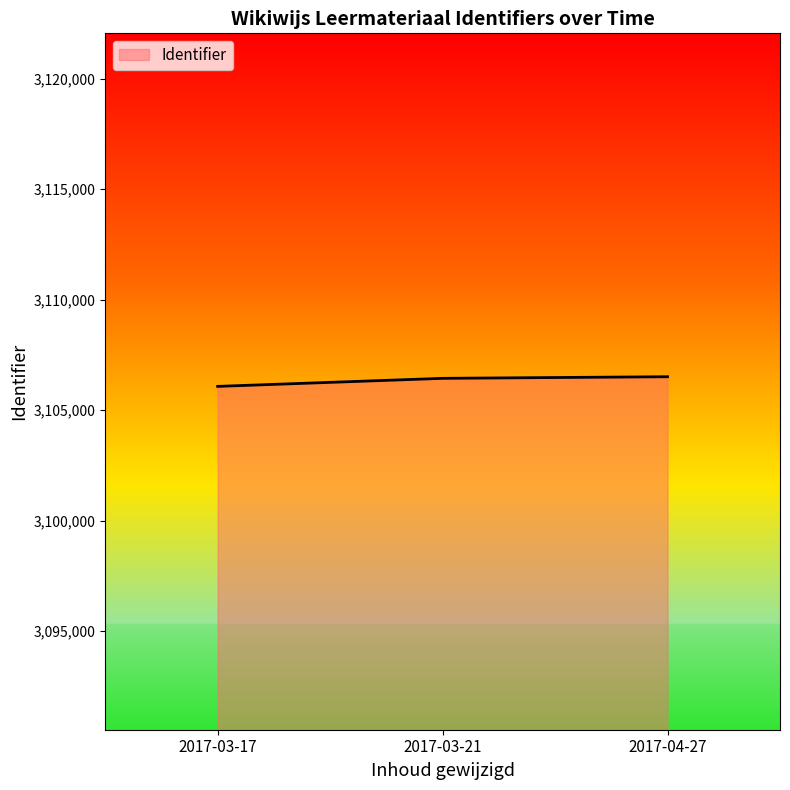

The value at 2017-04-27 is 5074932. True or false?

False